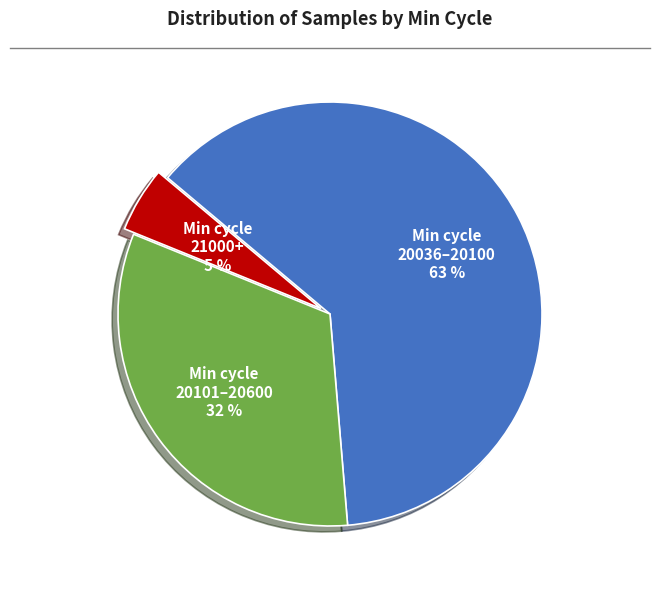

To the nearest percent, what is the combined percentage of Min cycle 20101–20600 and Min cycle 20036–20100?

95%